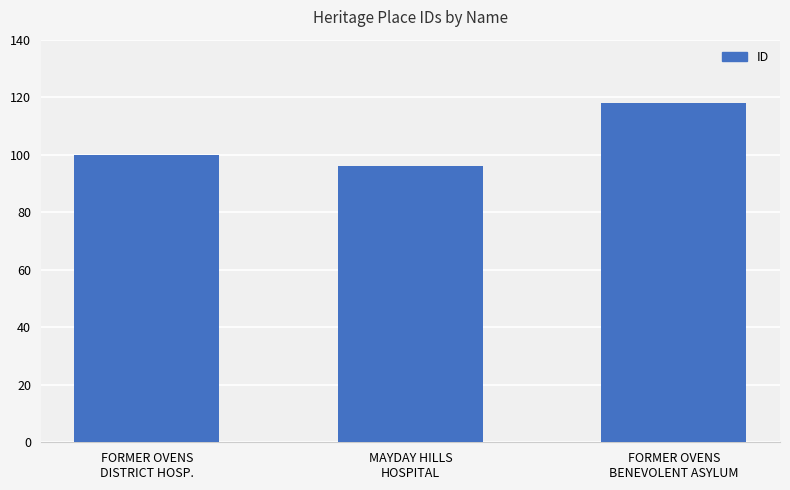

How many bars are there in total?

3